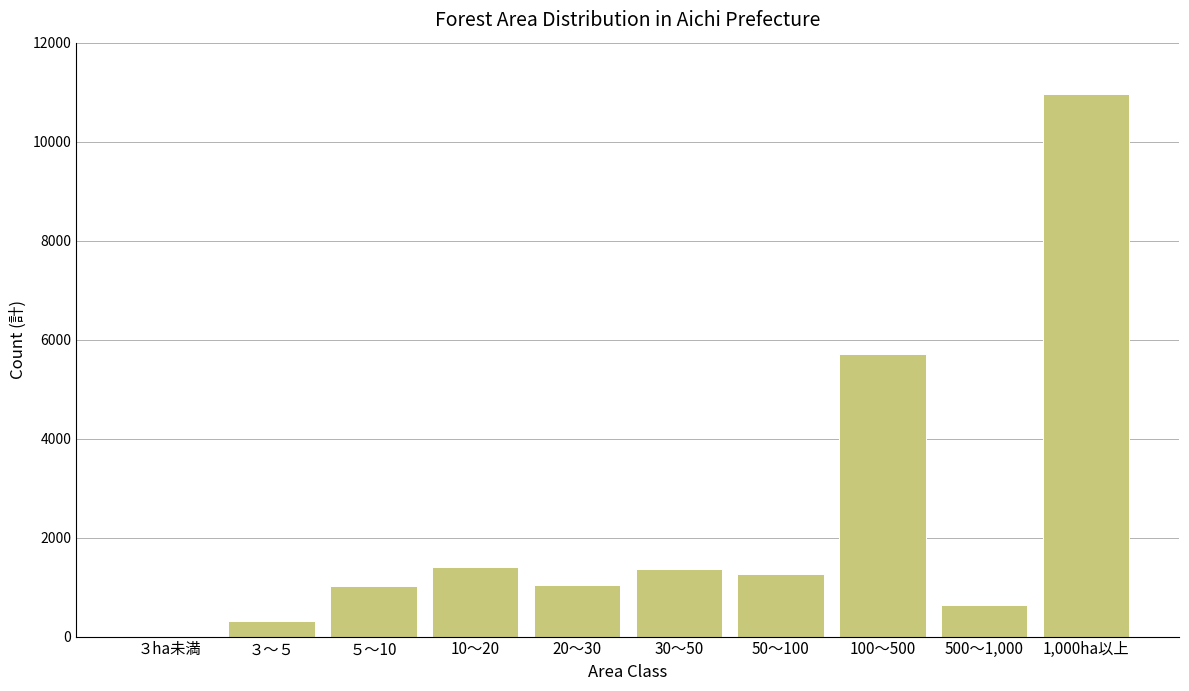

Between 30～50 and 1,000ha以上, which is larger?

1,000ha以上